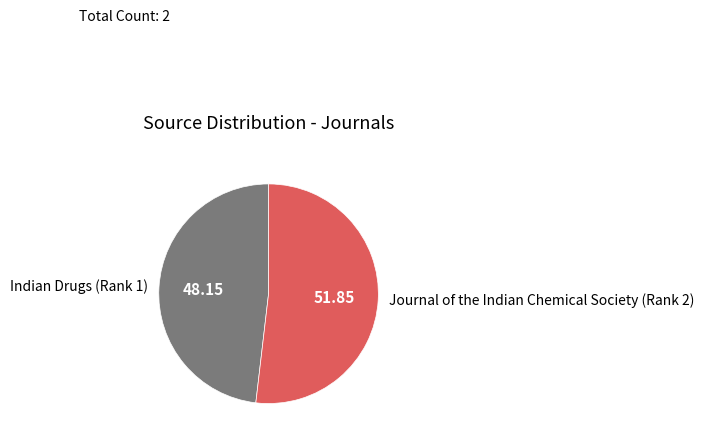

Which has a higher value, Indian Drugs (Rank 1) or Journal of the Indian Chemical Society (Rank 2)?

Journal of the Indian Chemical Society (Rank 2)